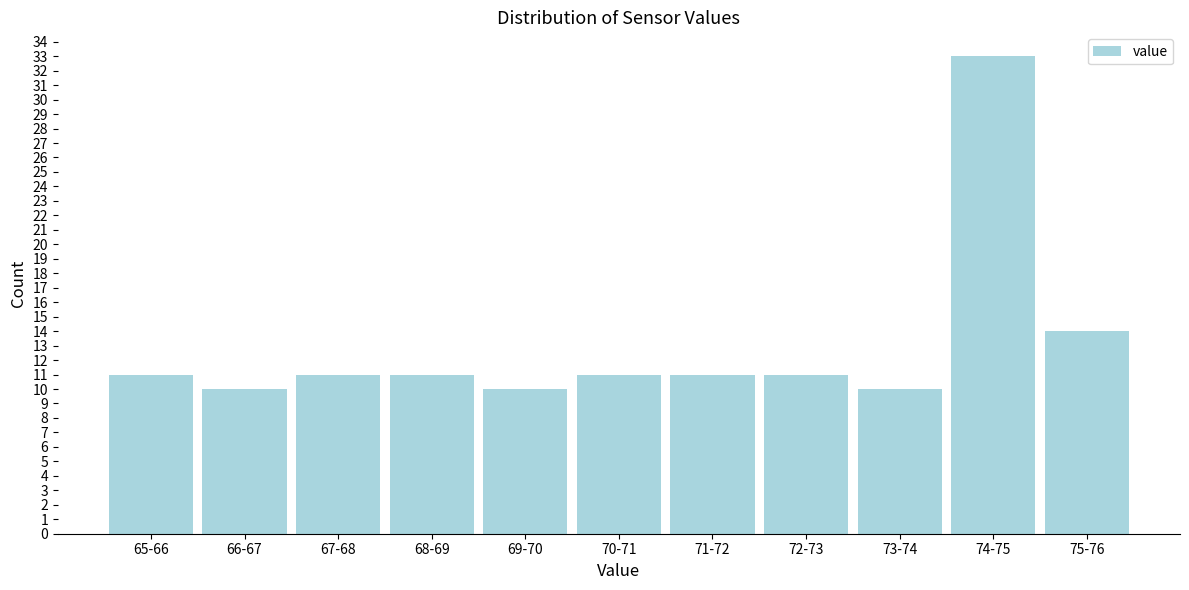

Reading left to right, what are all the values shown in this chart?

65-66=11	66-67=10	67-68=11	68-69=11	69-70=10	70-71=11	71-72=11	72-73=11	73-74=10	74-75=33	75-76=14